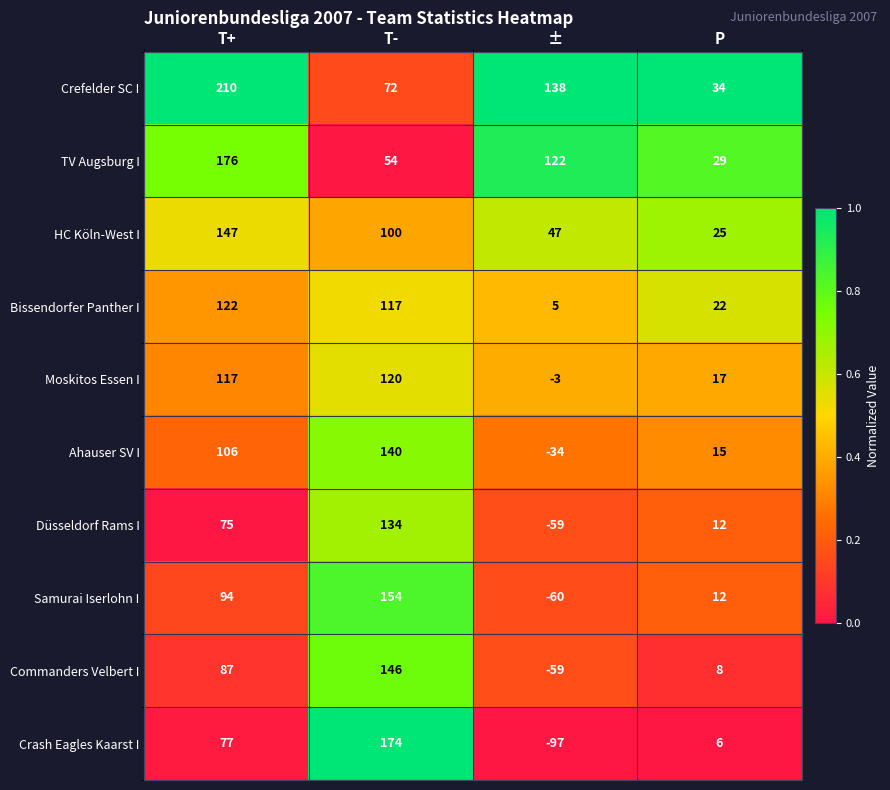

At how many categories does at least one series exceed 56?

3